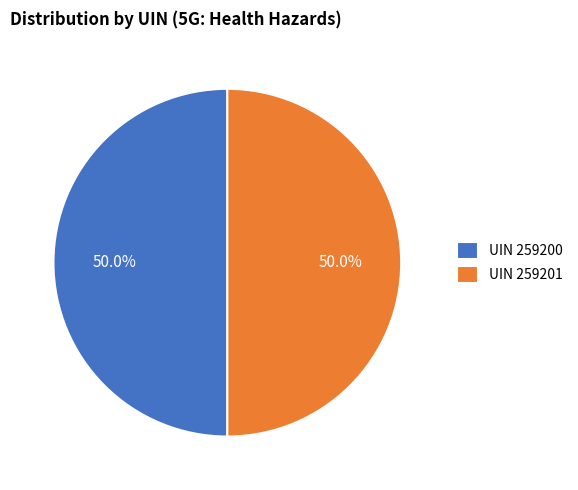

What portion of the pie excludes UIN 259201?

50.0%